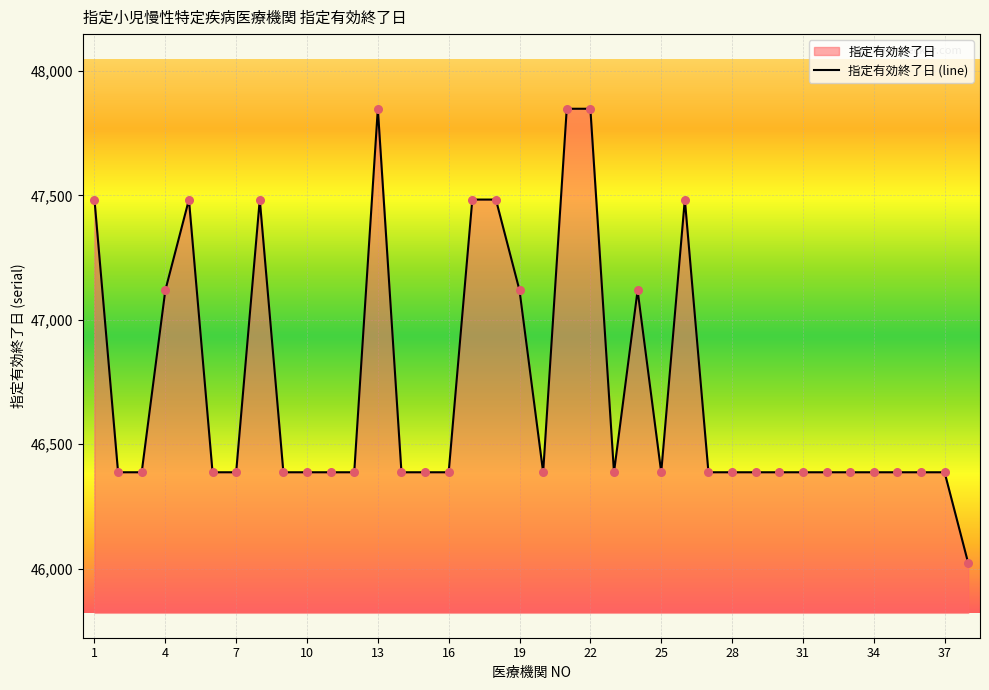

Approximately how many times larger is the value at 19 compared to 25?

1.0